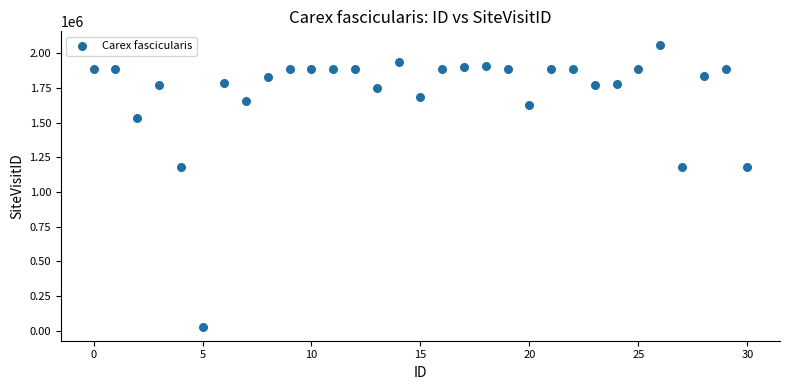

What is the range of Y values (max minus min)?

2028980